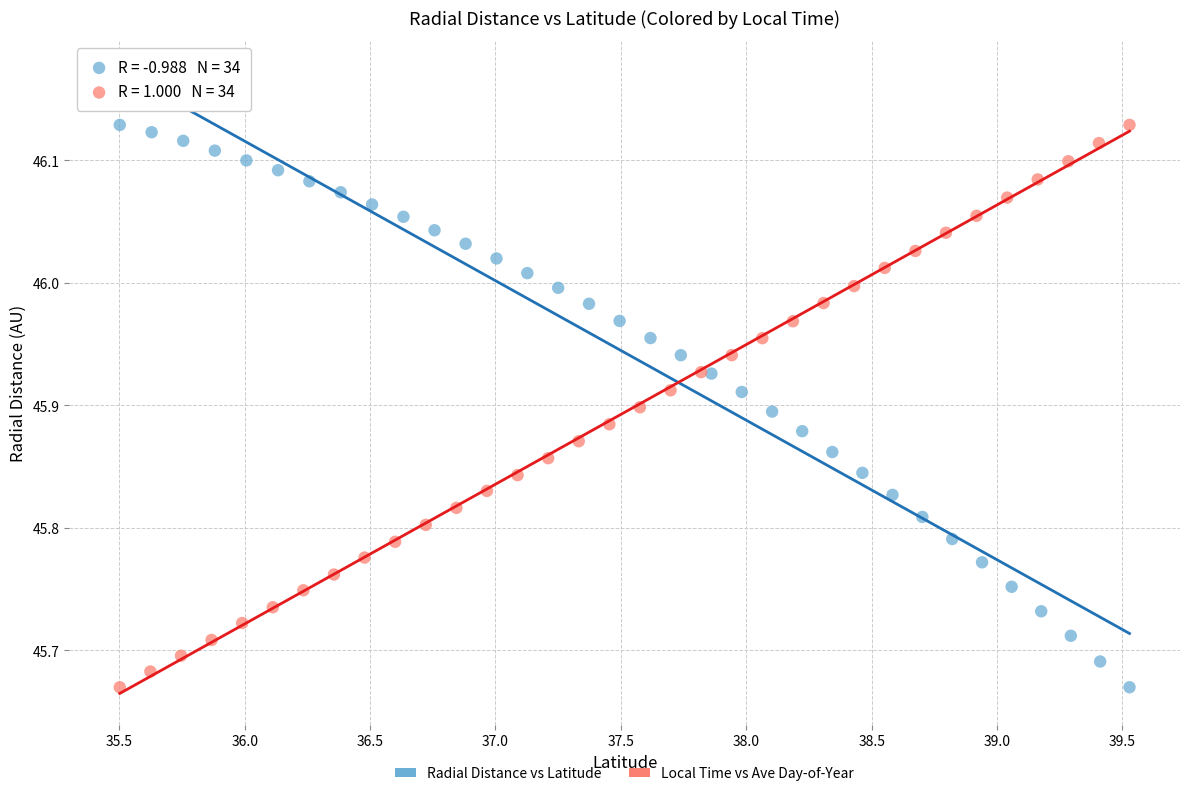

What are all the series names shown in the legend?

Radial Distance vs Latitude, Local Time vs Ave Day-of-Year